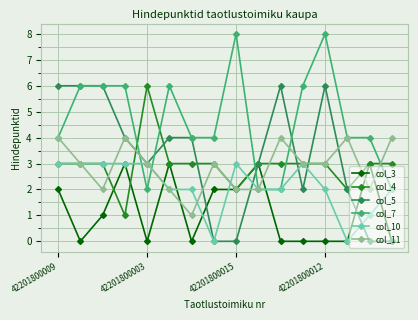

Count the col_11 values in the range 2 to 4.

15